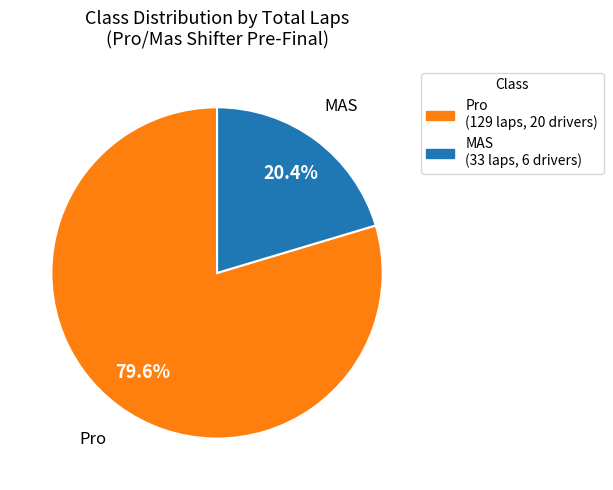

What is the smallest slice in the pie chart?

MAS